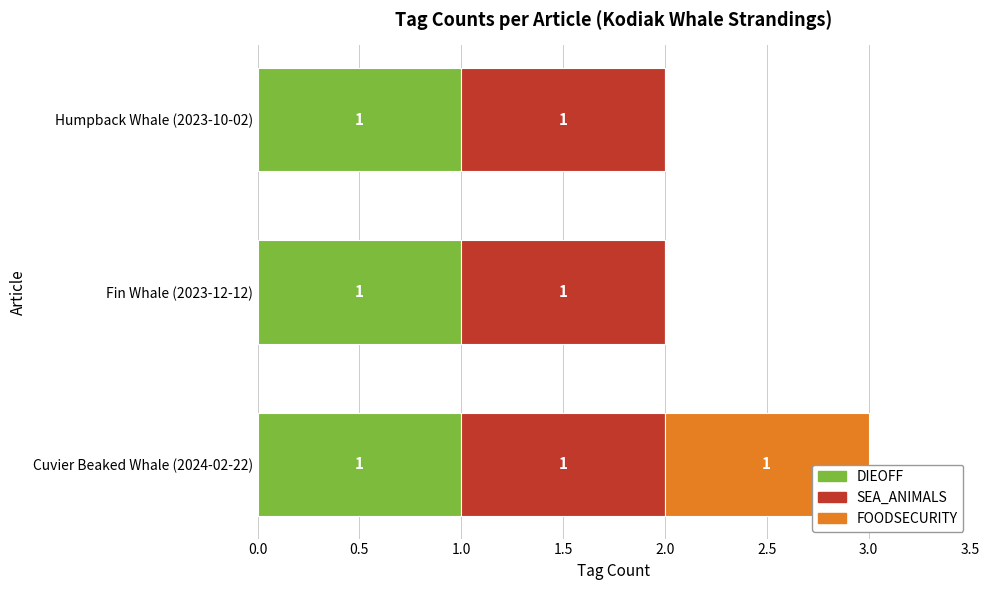

What are all the series names shown in the legend?

DIEOFF, SEA_ANIMALS, FOODSECURITY